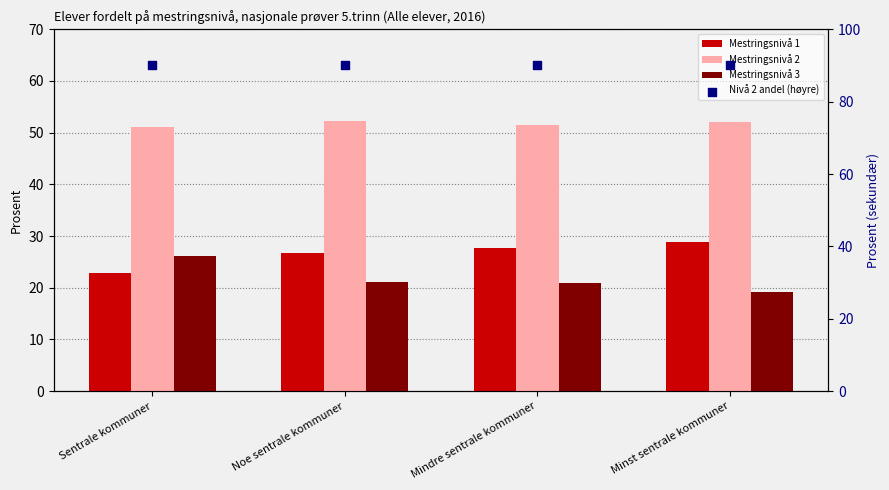

At how many categories does at least one series exceed 33?

4